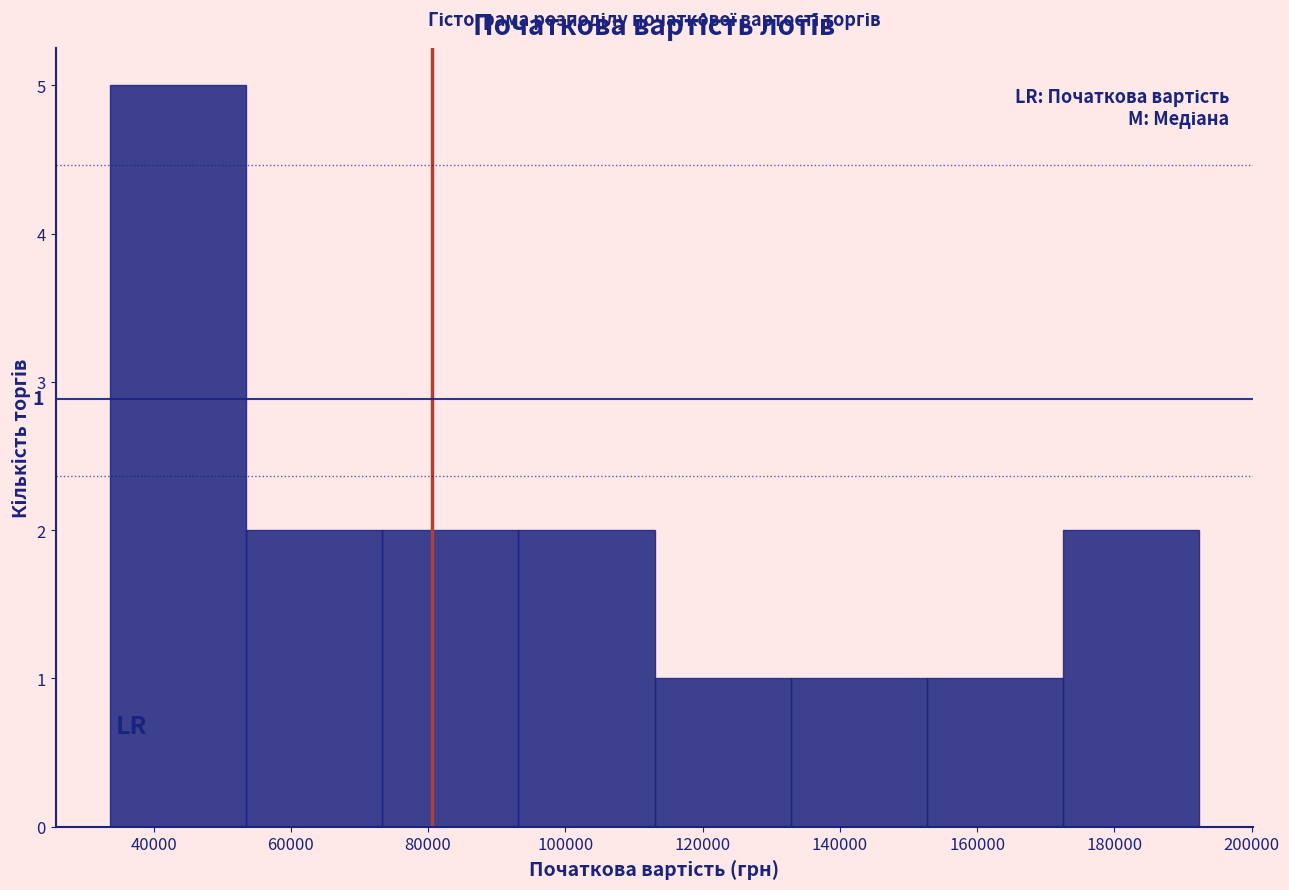

Which range on the x-axis has the tallest bar?

34000 to 54000